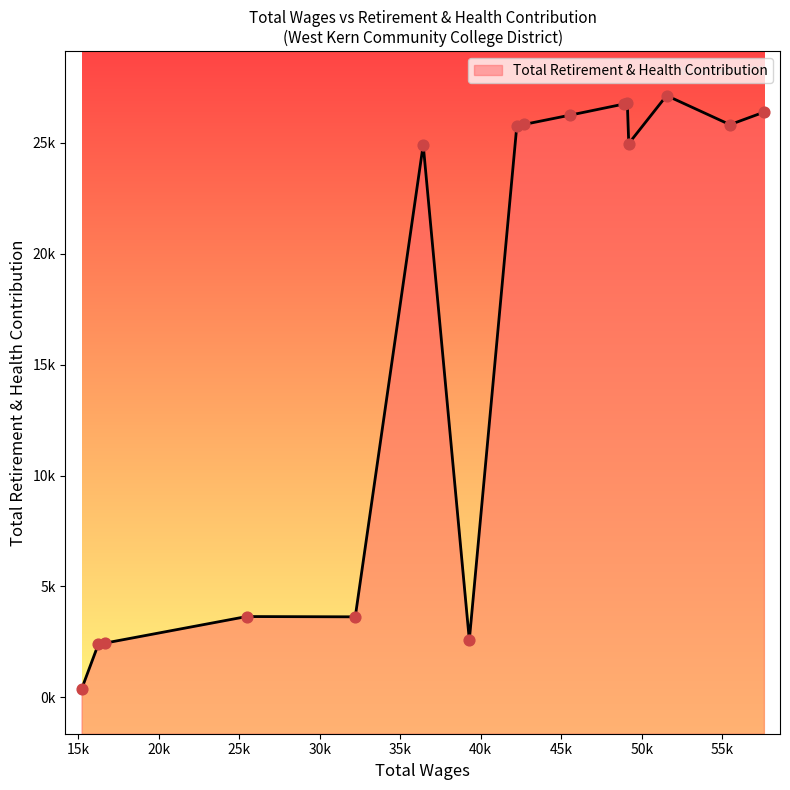

Which has a higher value, 15200.0 or 49106.0?

49106.0